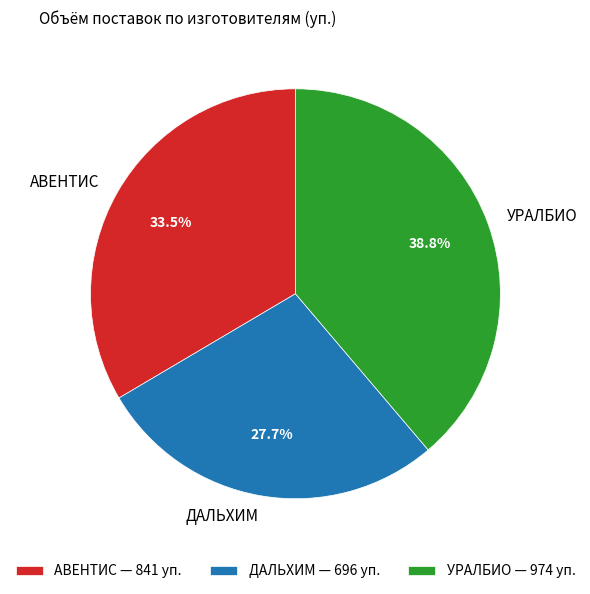

Is it true that УРАЛБИО is 31% of the pie?

False